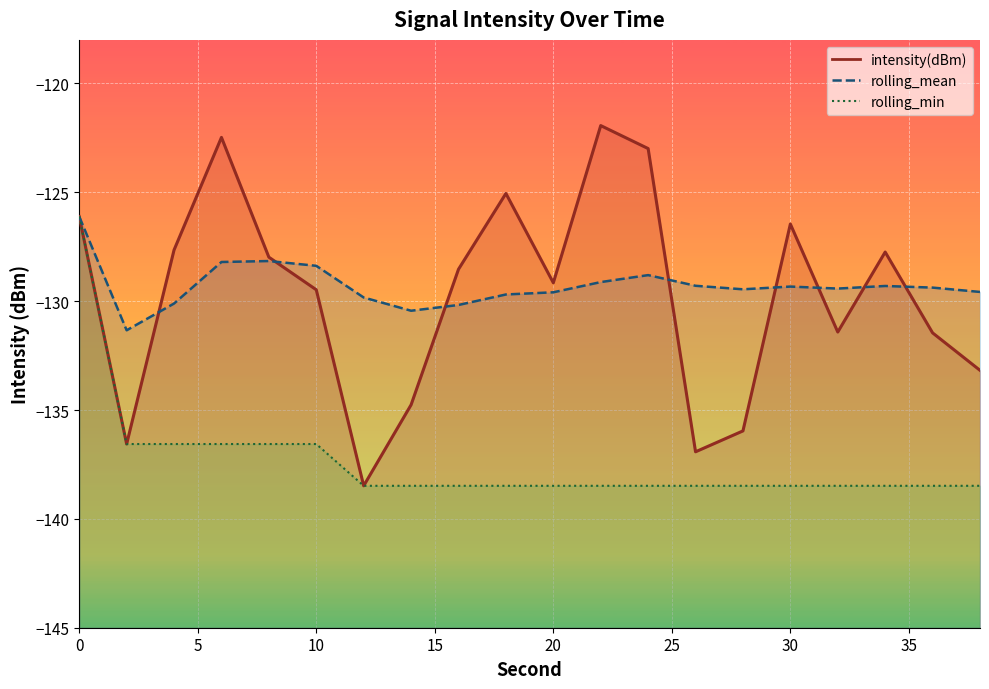

Reading right to left, what are all the values shown in this chart?

intensity(dBm): 38=-133.2	36=-131.5	34=-127.7	32=-131.4	30=-126.5	28=-136.0	26=-136.9	24=-123.0	22=-121.9	20=-129.2	18=-125.1	16=-128.5	14=-134.8	12=-138.5	10=-129.5	8=-128.0	6=-122.5	4=-127.6	2=-136.6	0=-126.1
rolling_mean: 38=-129.6	36=-129.4	34=-129.3	32=-129.4	30=-129.3	28=-129.5	26=-129.3	24=-128.8	22=-129.1	20=-129.6	18=-129.7	16=-130.2	14=-130.4	12=-129.8	10=-128.4	8=-128.2	6=-128.2	4=-130.1	2=-131.3	0=-126.1
rolling_min: 38=-138.5	36=-138.5	34=-138.5	32=-138.5	30=-138.5	28=-138.5	26=-138.5	24=-138.5	22=-138.5	20=-138.5	18=-138.5	16=-138.5	14=-138.5	12=-138.5	10=-136.6	8=-136.6	6=-136.6	4=-136.6	2=-136.6	0=-126.1